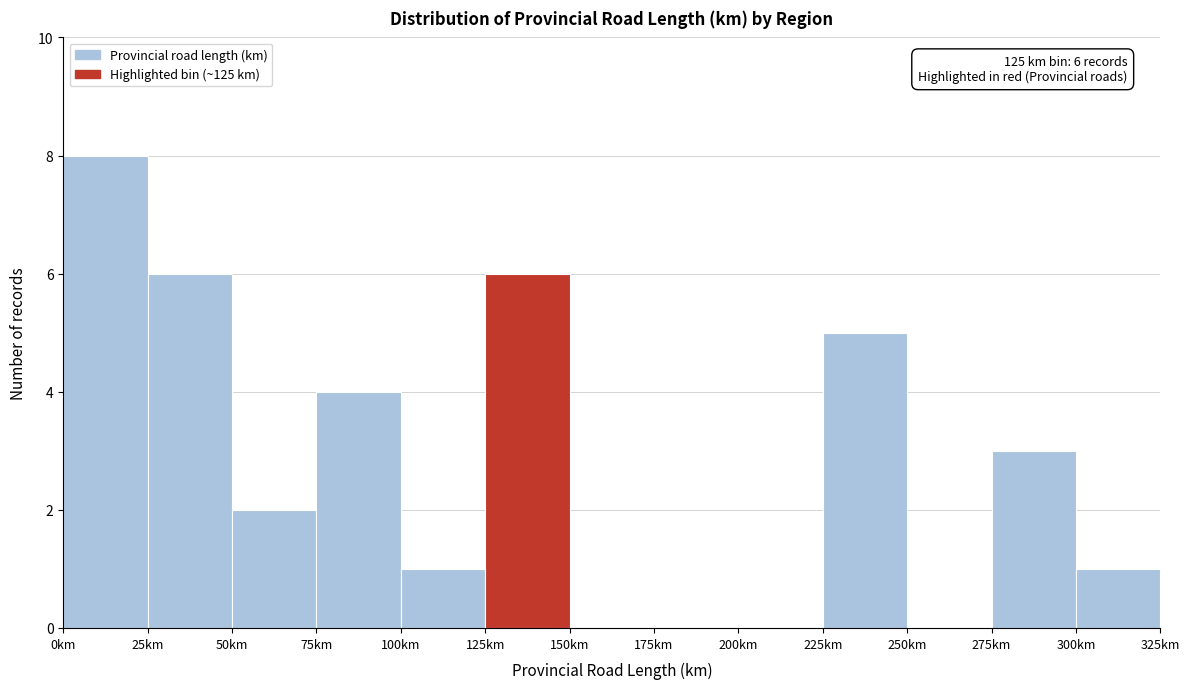

Which range on the x-axis has the tallest bar?

0 to 25